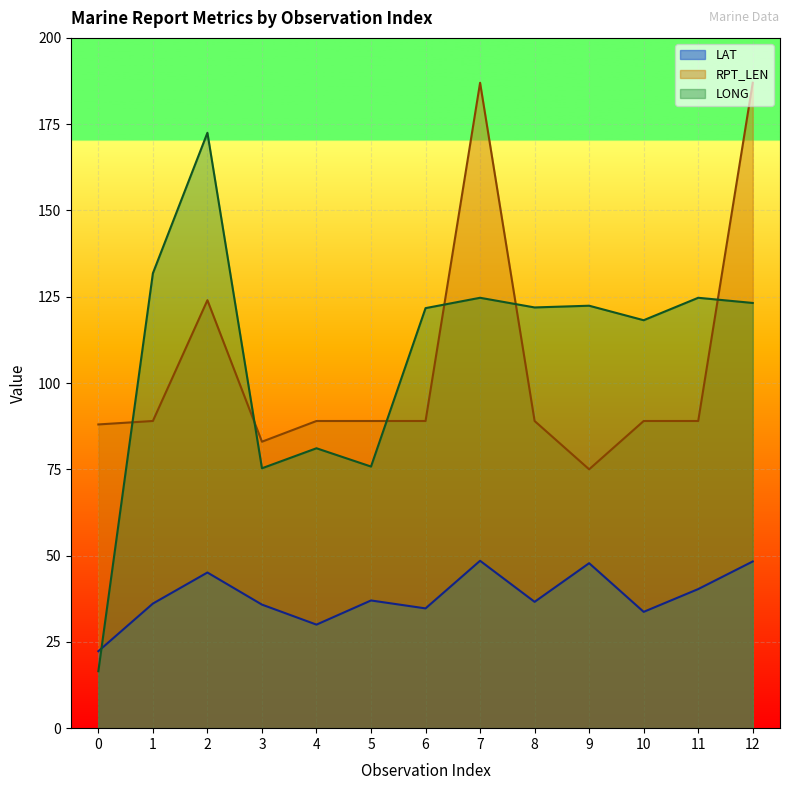

How many interior local valleys does the LONG series have?

4